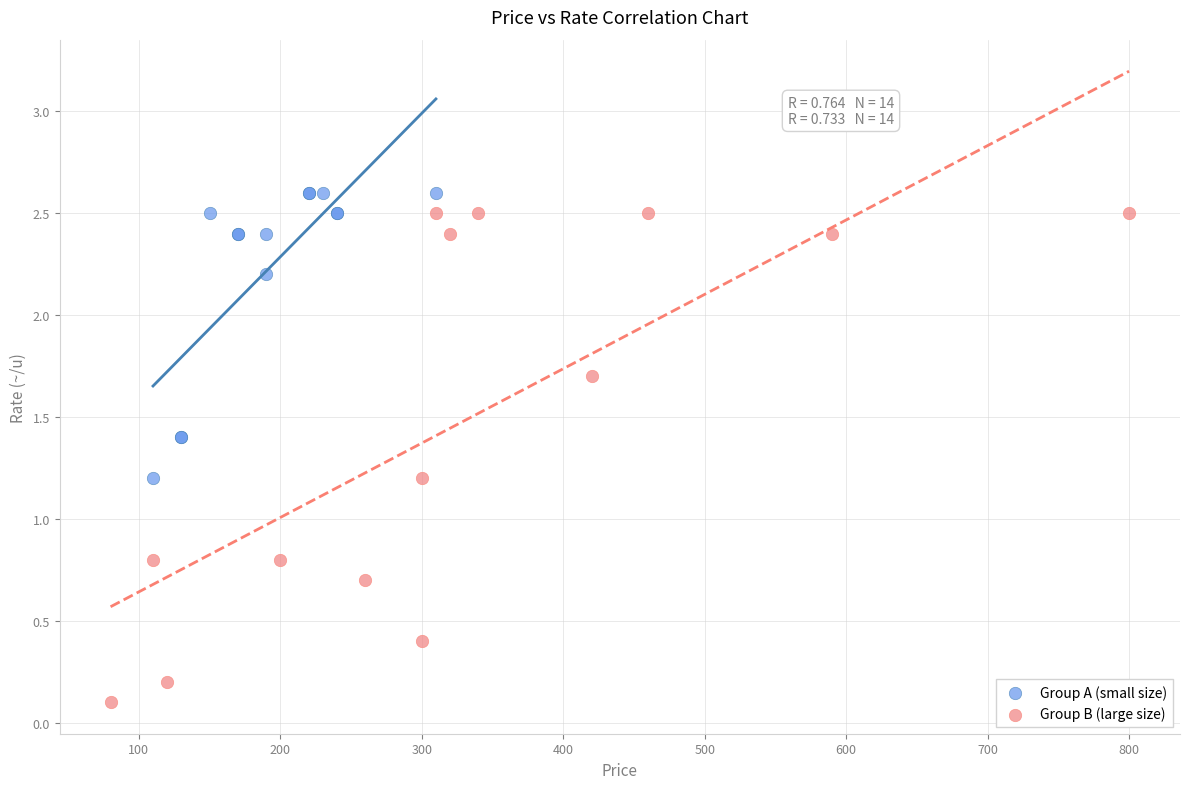

What are all the series names shown in the legend?

Group A (small size), Group B (large size)